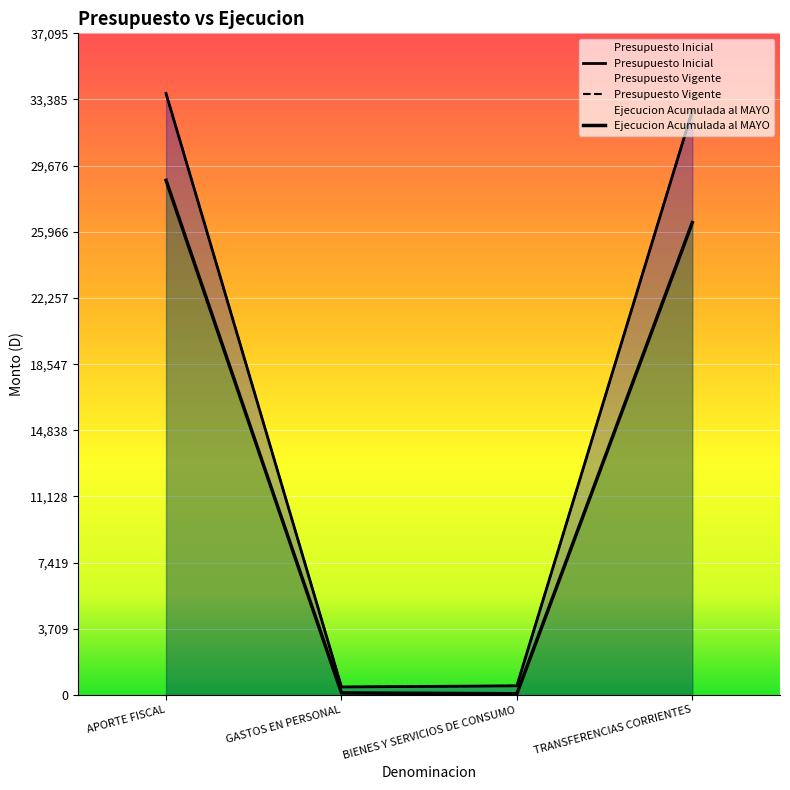

What is the label of the 4th point from the right?

APORTE FISCAL